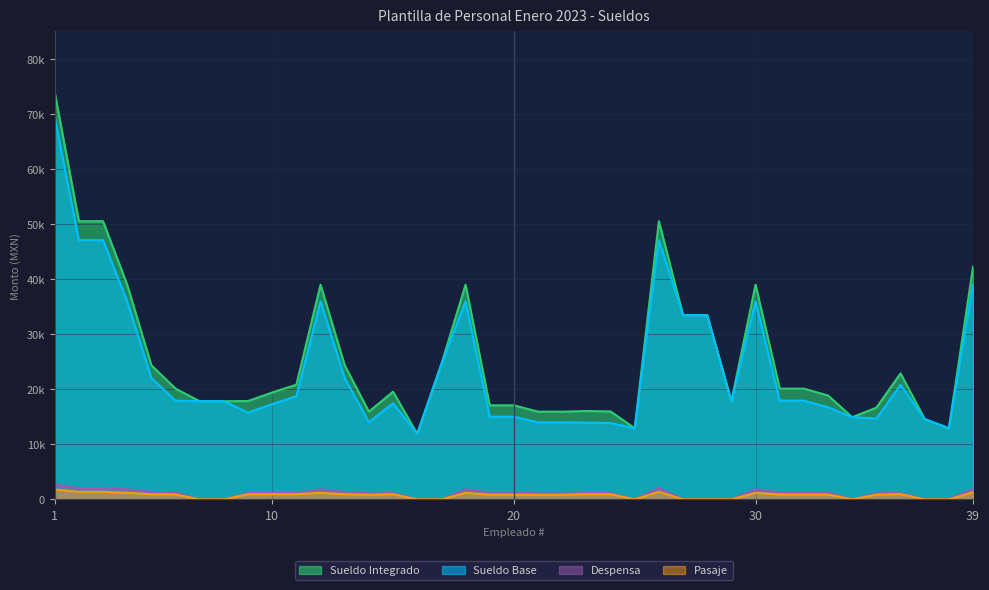

How many values in the Sueldo Base series are below 17835?

17